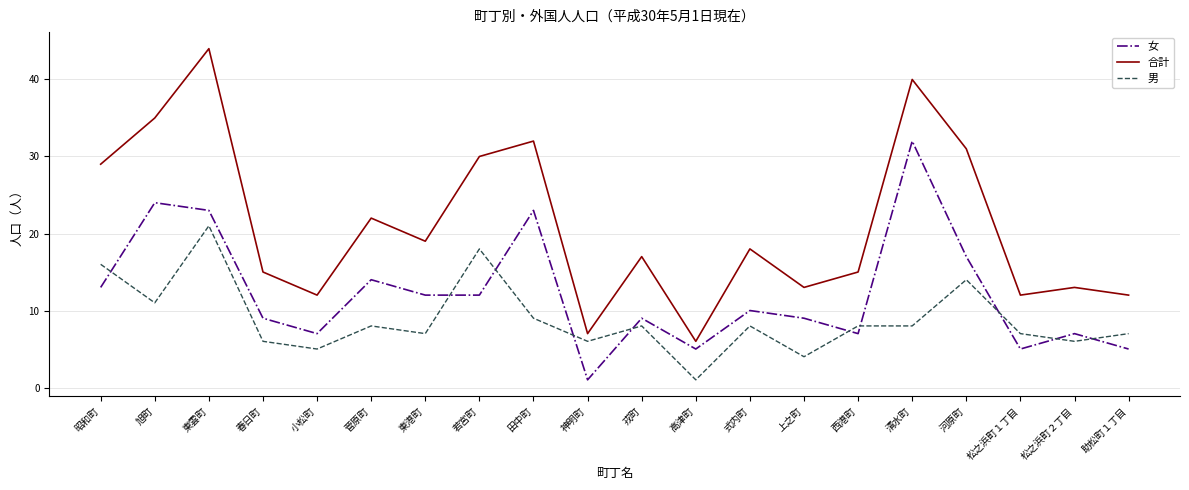

At which label does 女 reach its minimum?

神明町